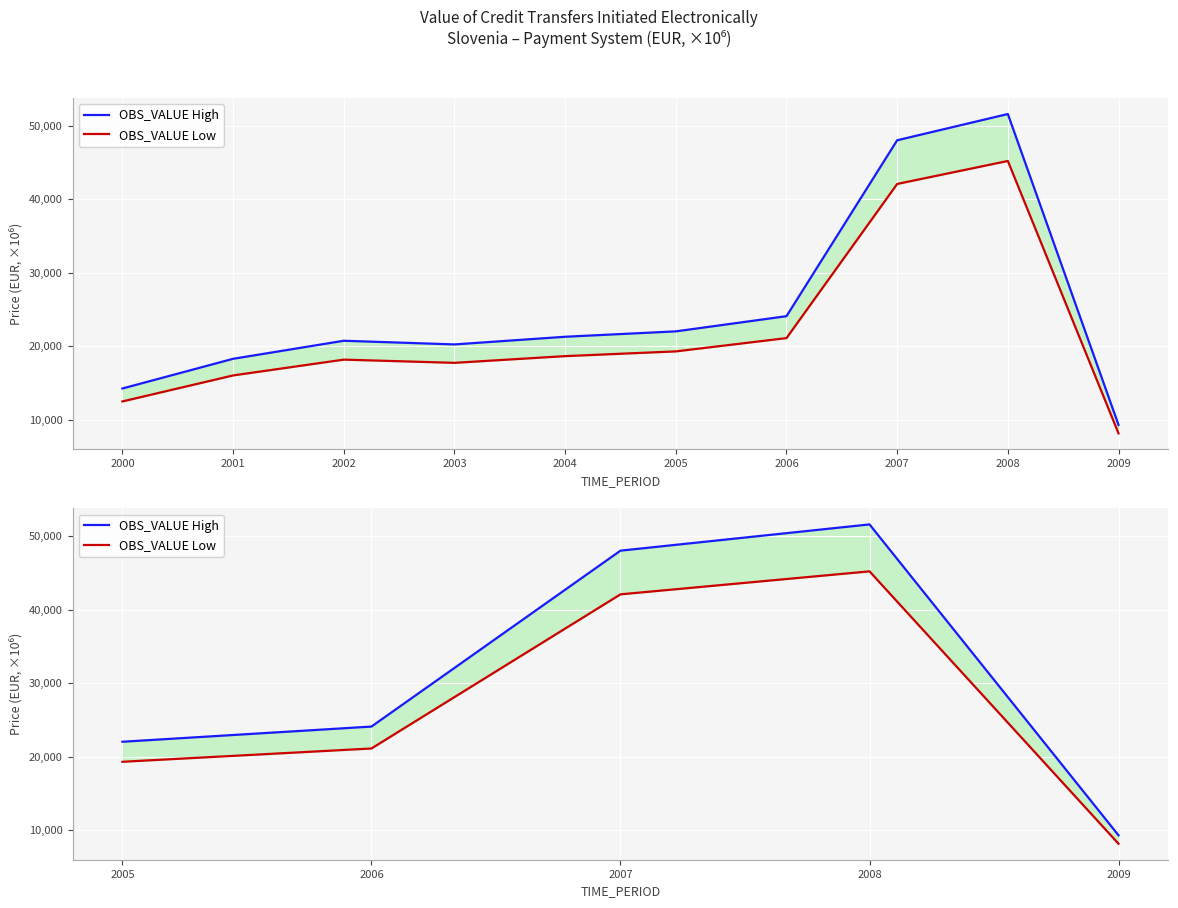

What is the maximum value for OBS_VALUE High?

51577.5